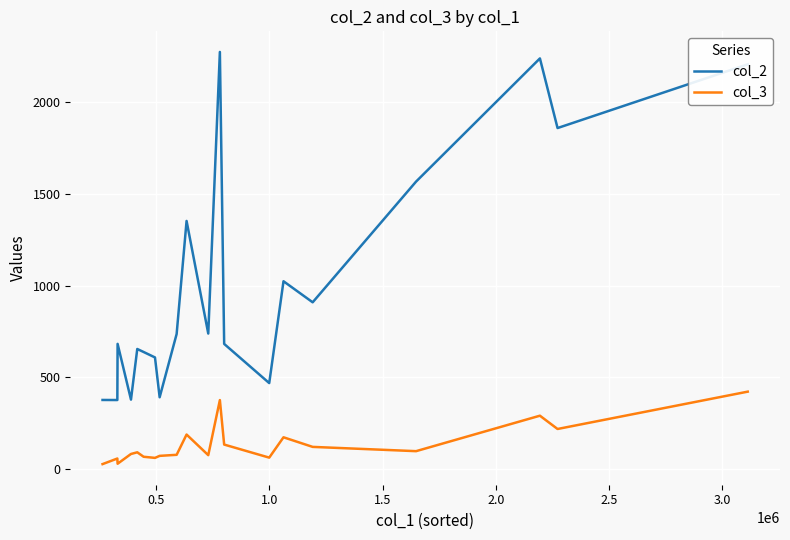

Which series has the largest total across all categories?

col_2